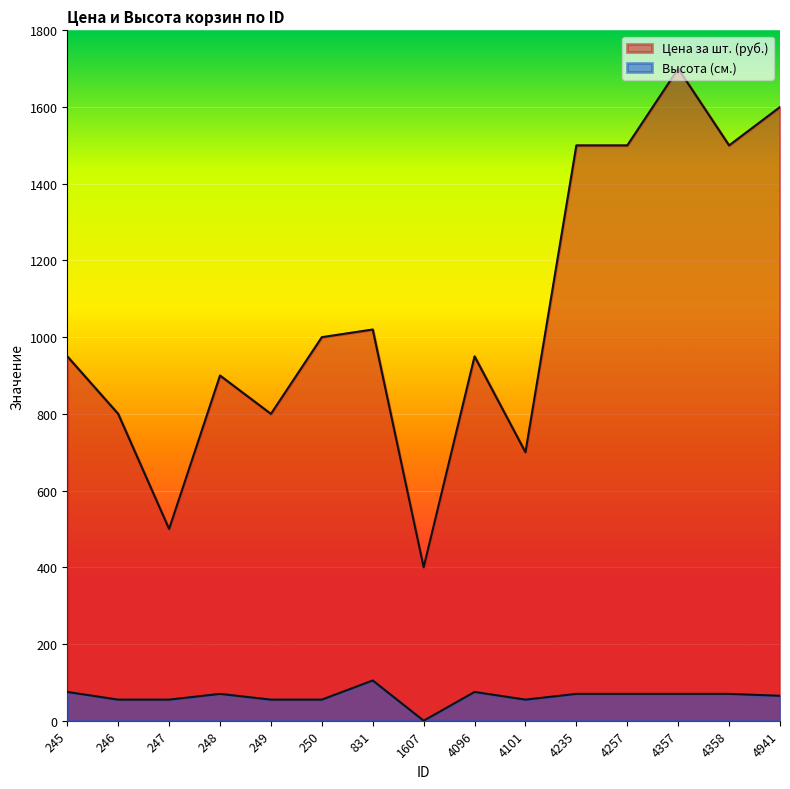

What value does the Цена за шт. (руб.) series have at 247?

500